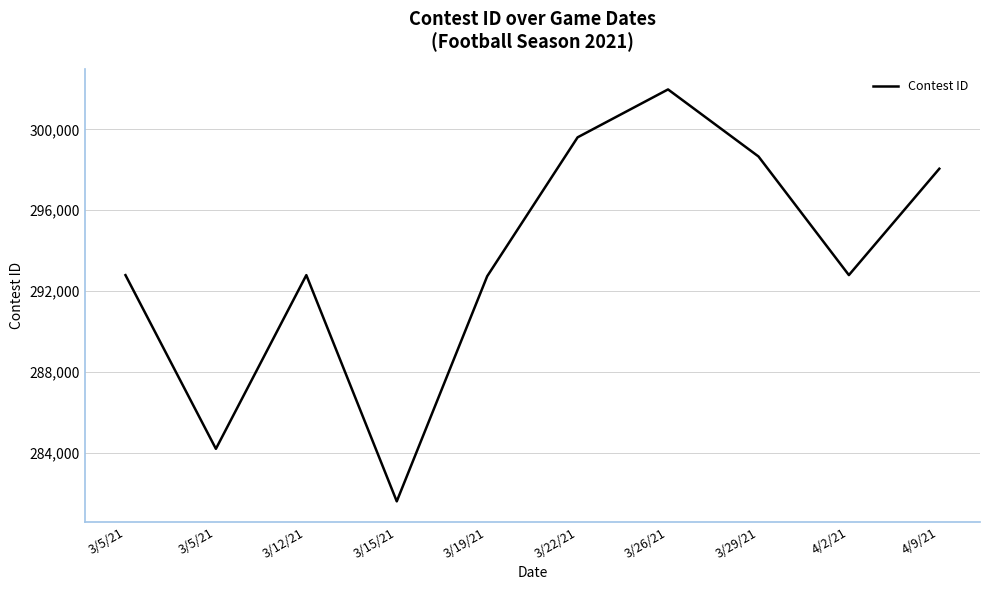

Reading left to right, list all the values displayed in this chart.

292790	284197	292791	281598	292735	299608	301978	298662	292793	298054